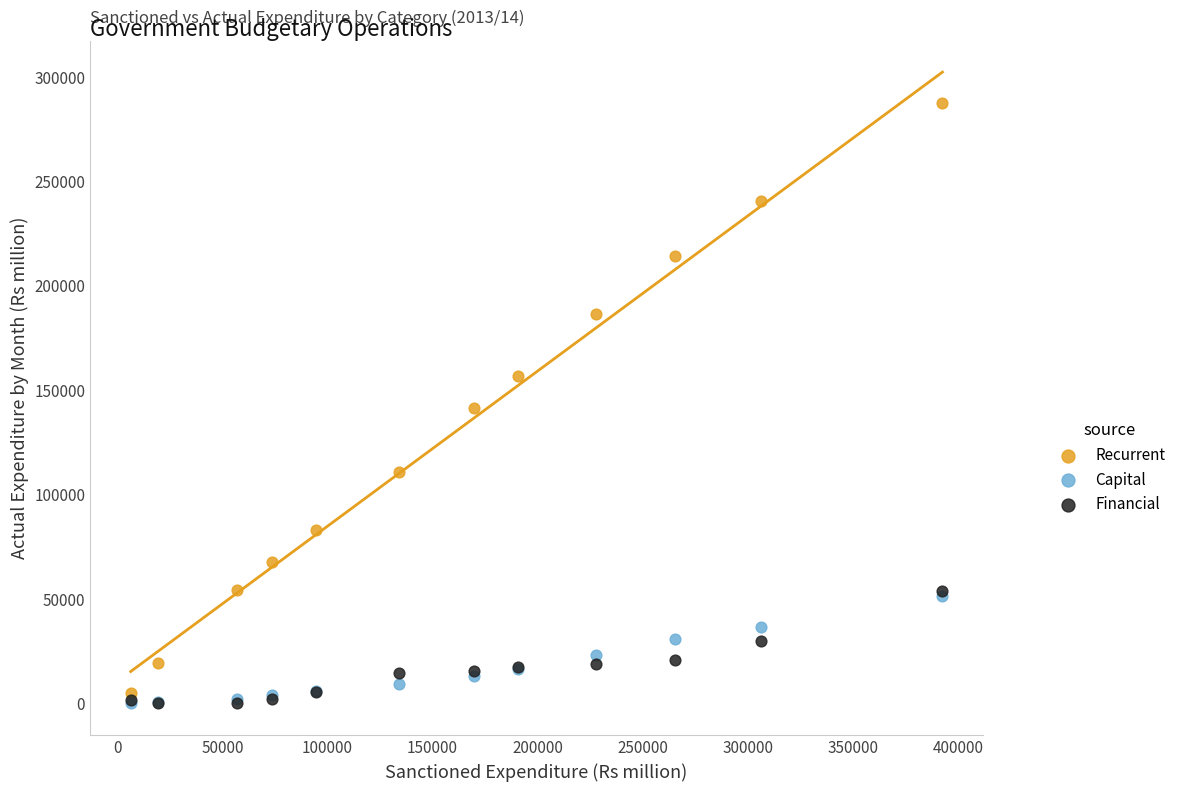

Which series reaches the maximum Y coordinate?

Recurrent